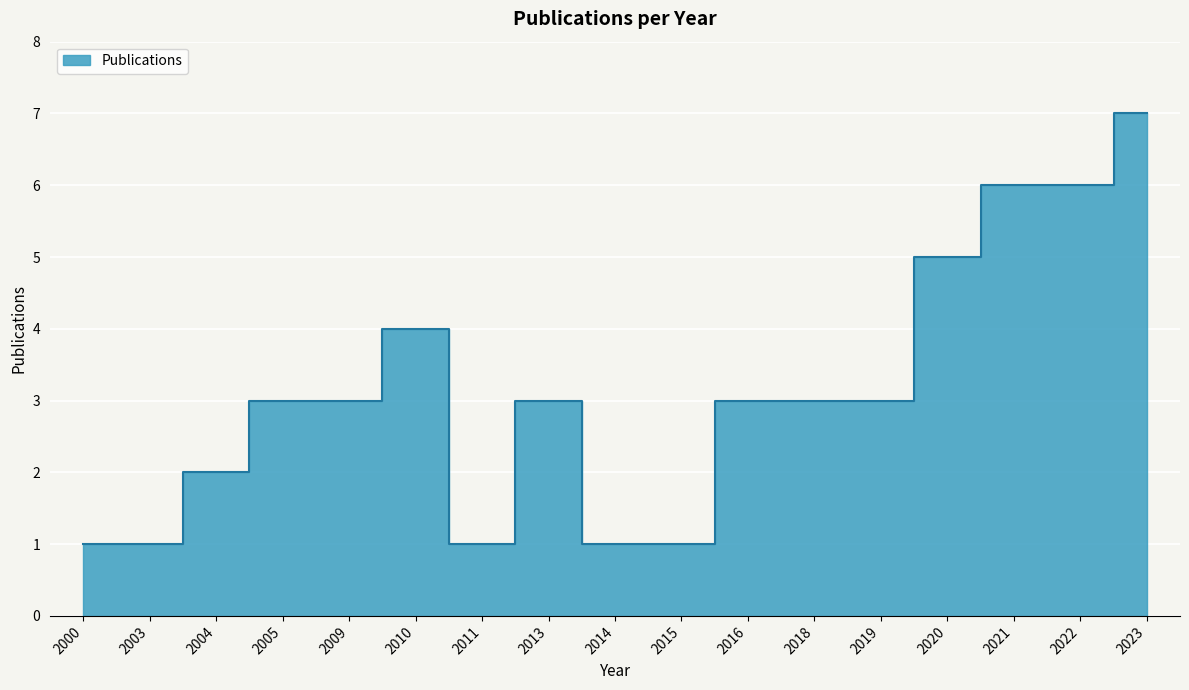

What value does the data have at 2018?

3